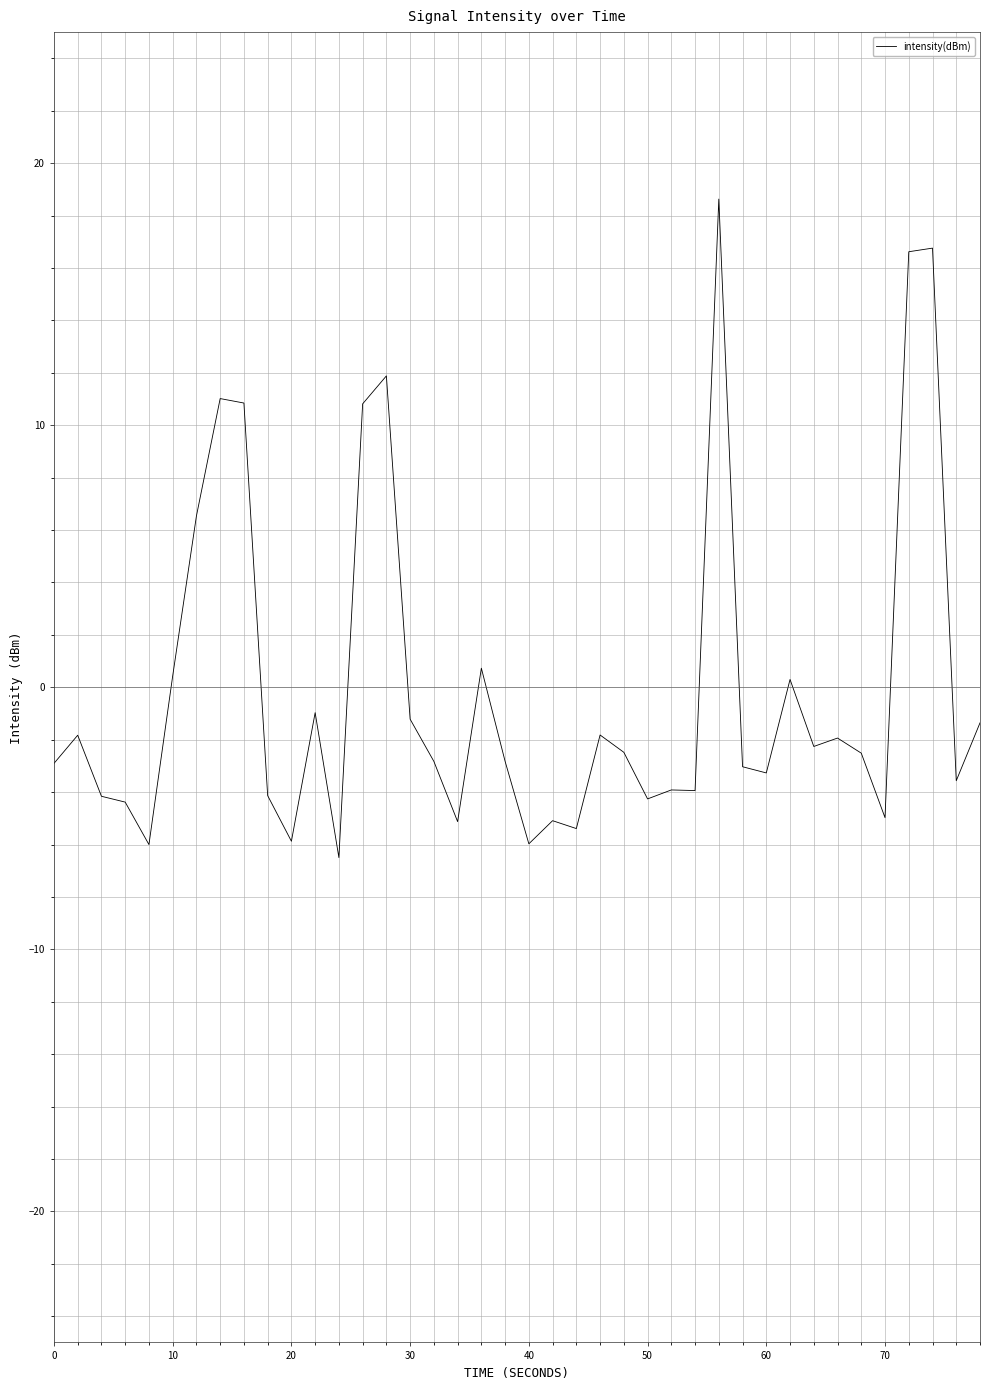

How many positive values are there?

11